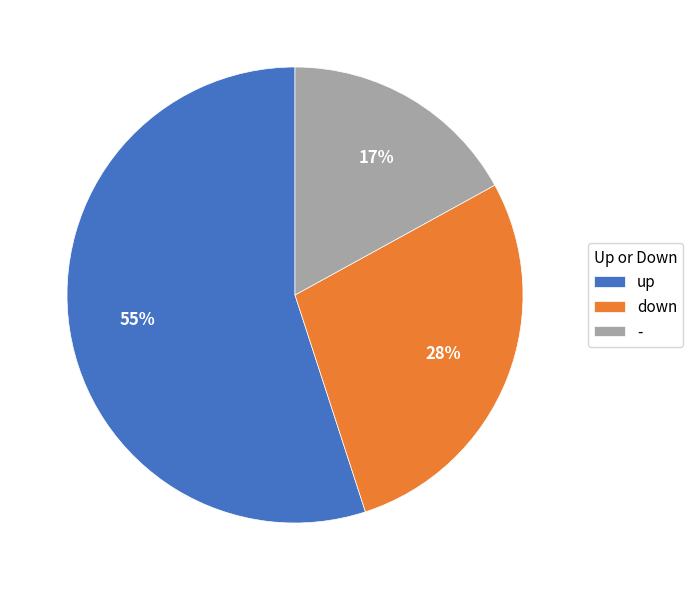

To the nearest percent, what is the difference between the up and - slice percentages?

38%